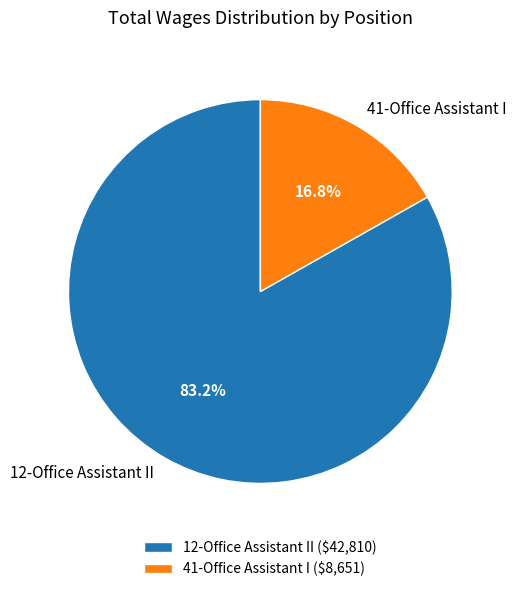

To the nearest percent, what is the combined percentage of 12-Office Assistant II and 41-Office Assistant I?

100%